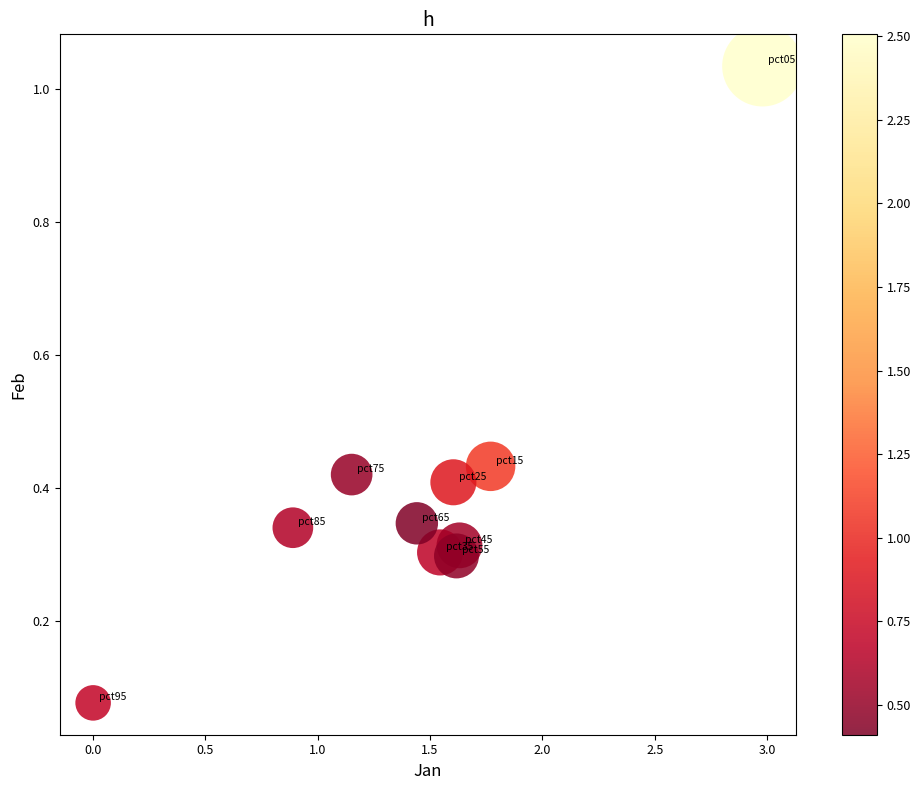

What is the average X value?

1.5